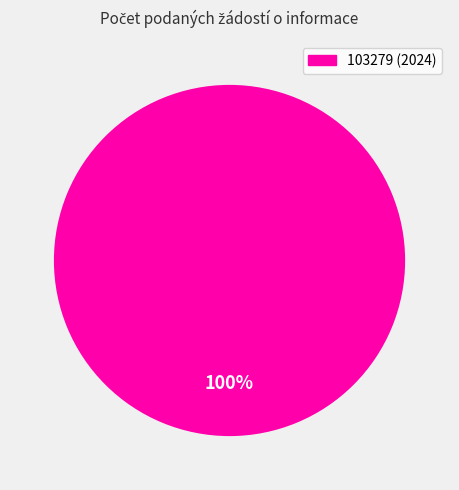

To the nearest percent, what percentage of the pie is 103279 (2024)?

100%